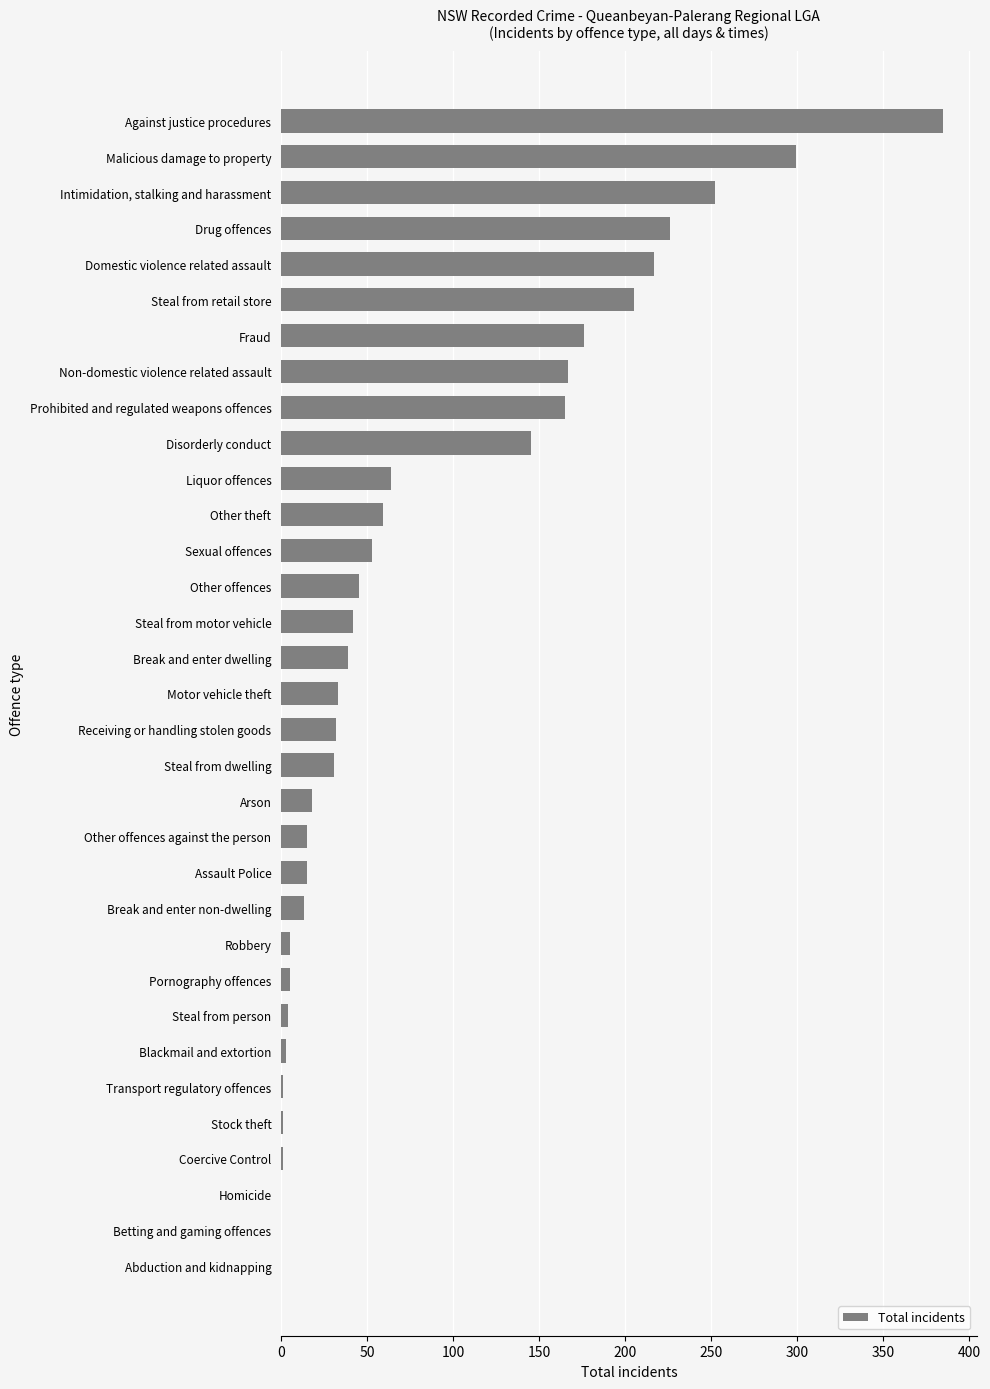

Between Intimidation, stalking and harassment and Malicious damage to property, which is larger?

Malicious damage to property